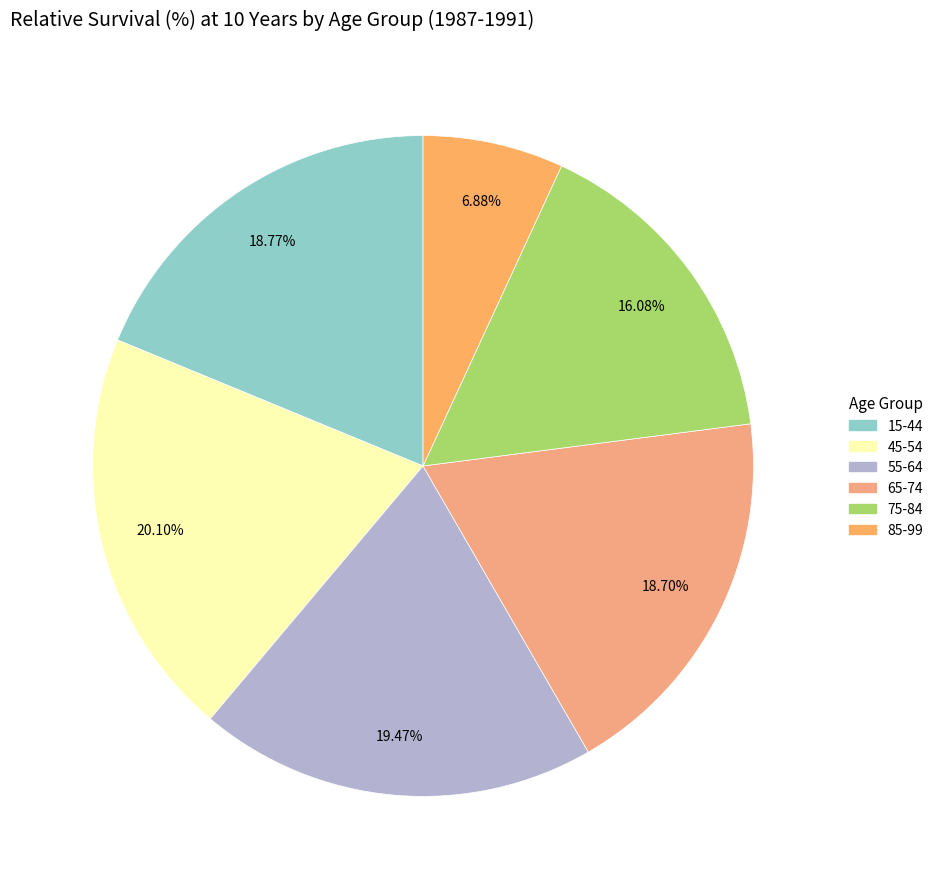

To the nearest percent, what is the combined percentage of 65-74 and 15-44?

37%